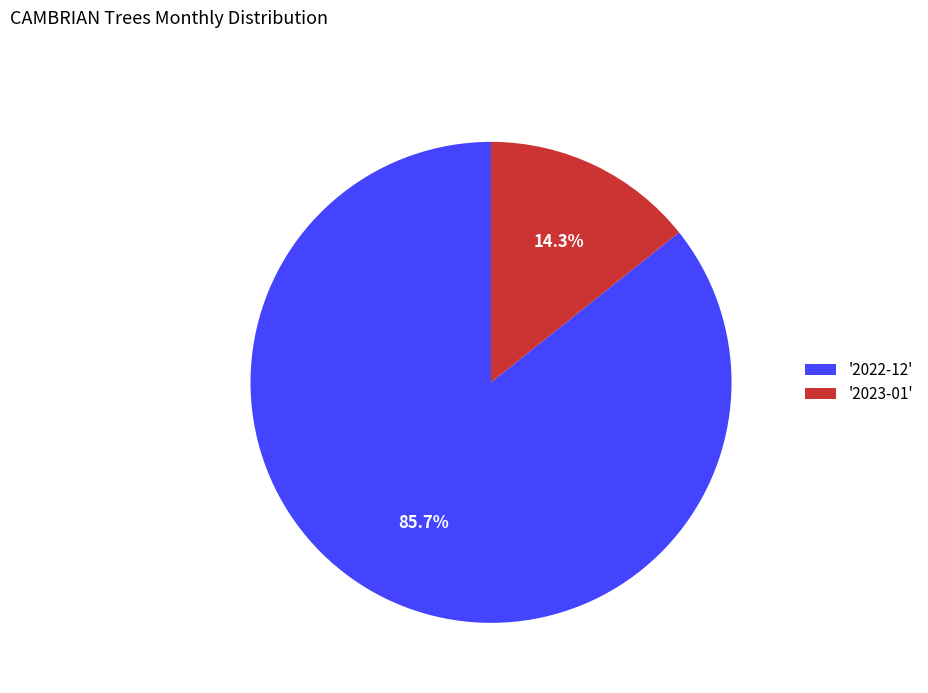

To the nearest percent, what is the average slice percentage?

50%